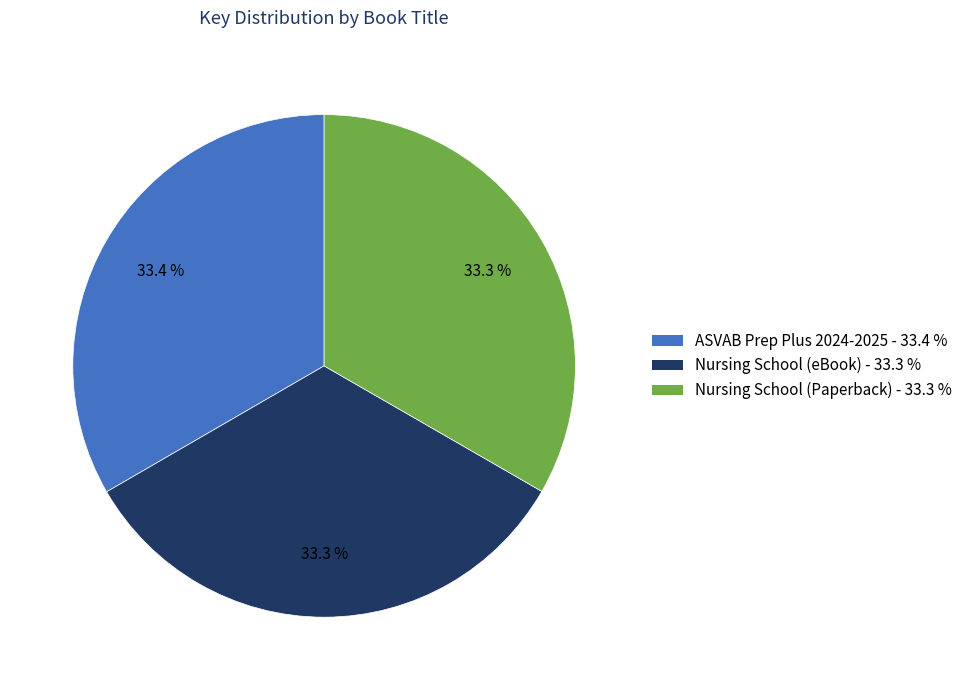

Is there any slice that represents more than half of the pie?

No